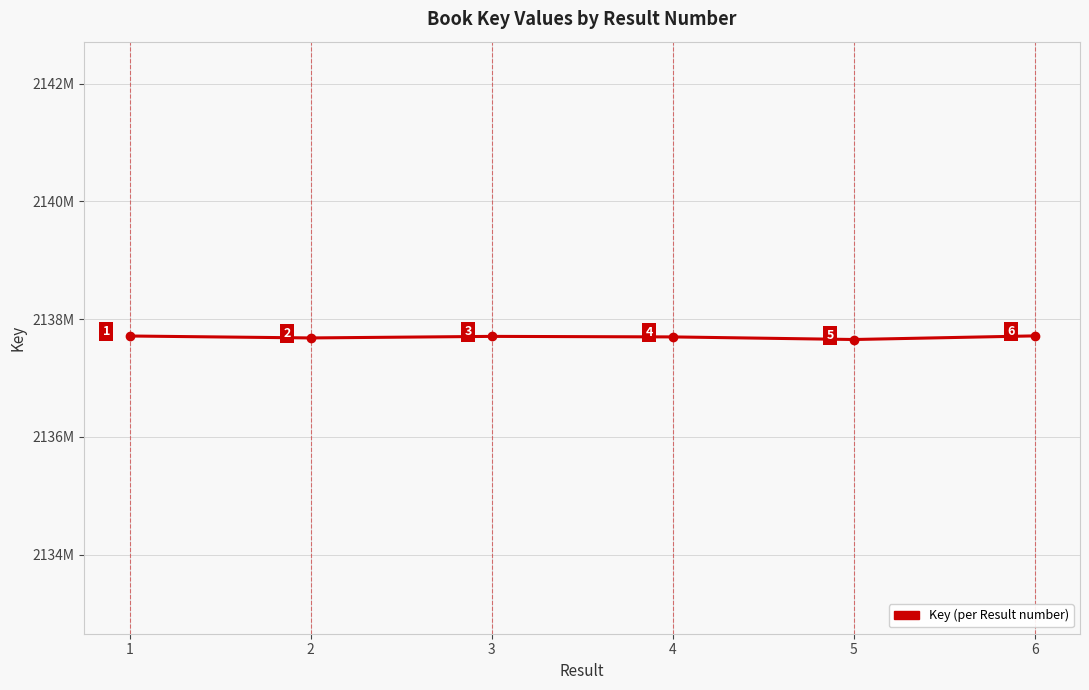

How many points are higher than both their immediate neighbors (excluding endpoints)?

1